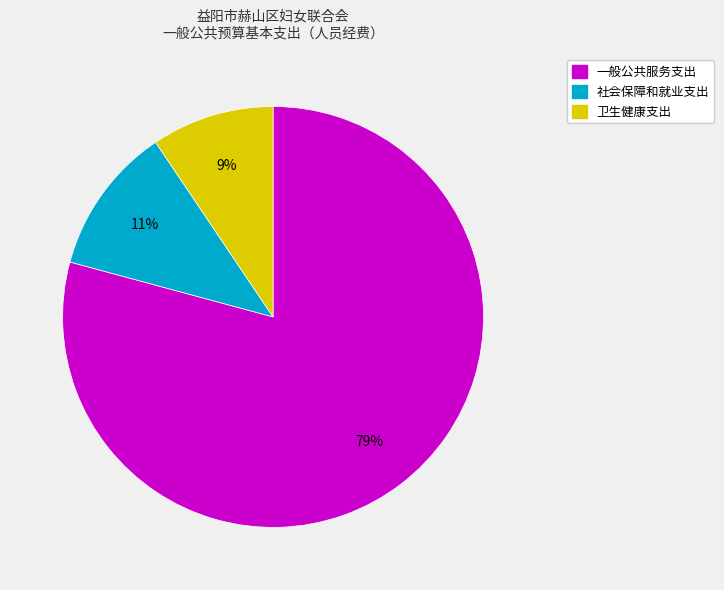

What is the majority slice?

一般公共服务支出